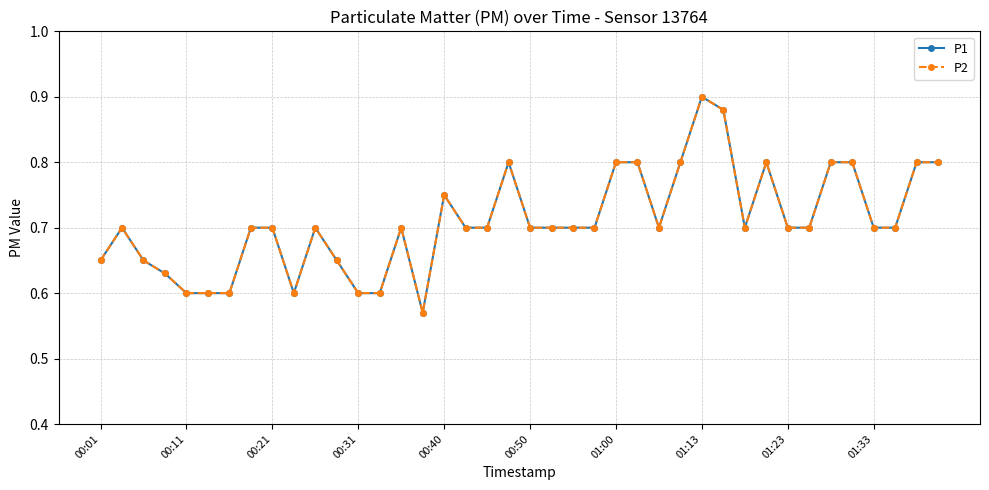

How many P2 values are between 0 and 1?

40